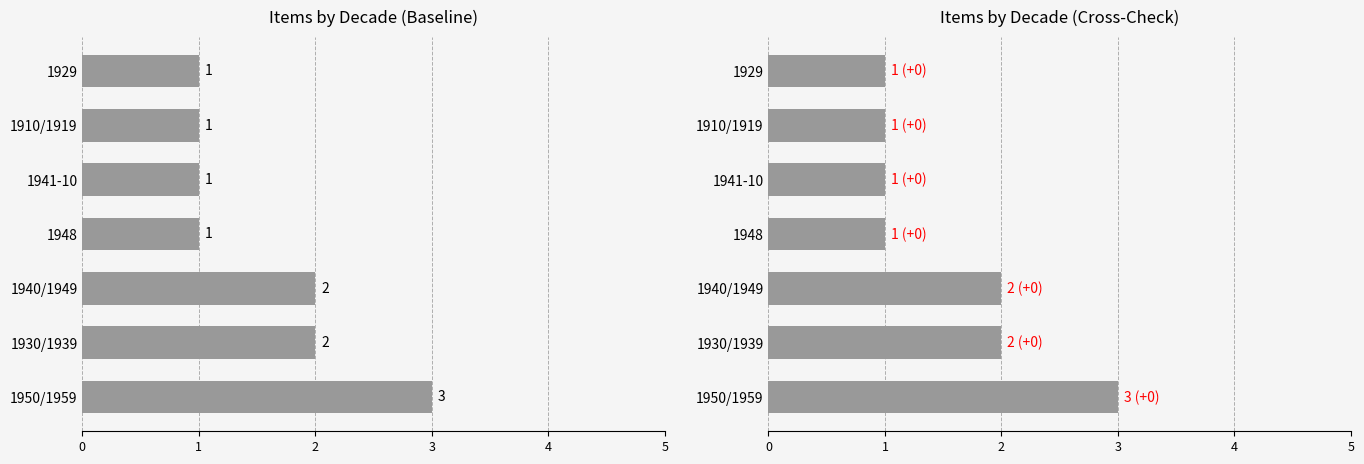

What value does the data have at 1940/1949?

2